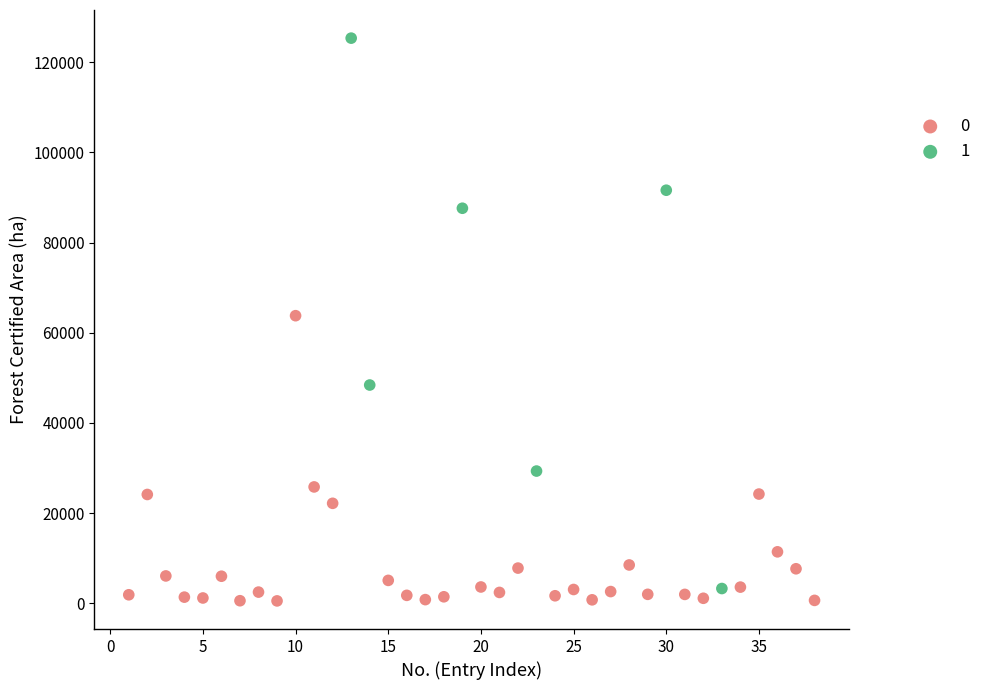

What are all the series names shown in the legend?

0, 1